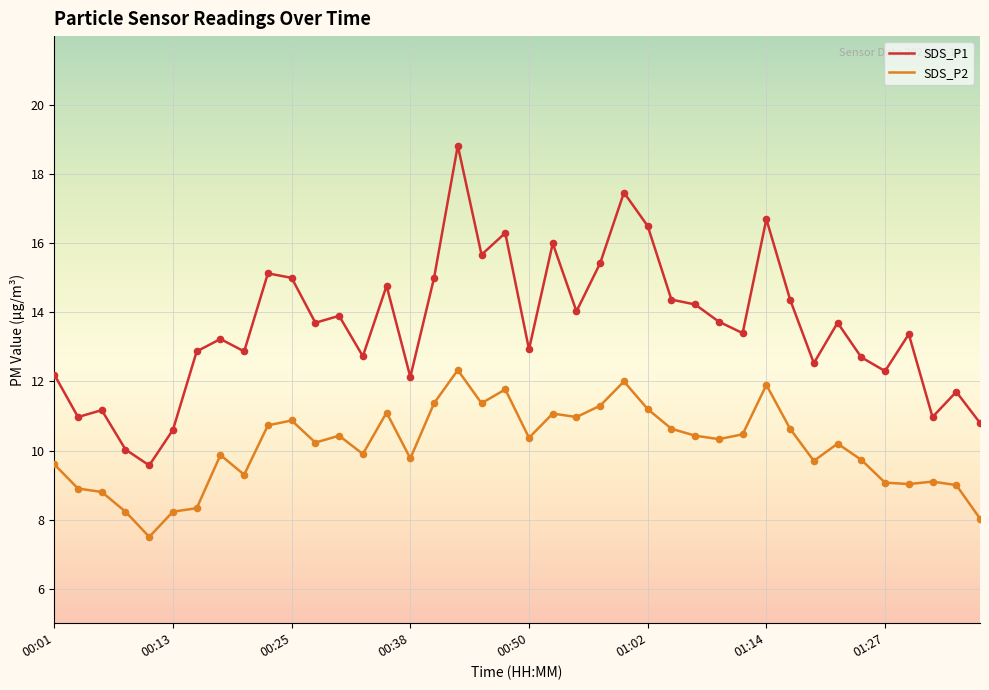

Which series has the largest range (max minus min)?

SDS_P1